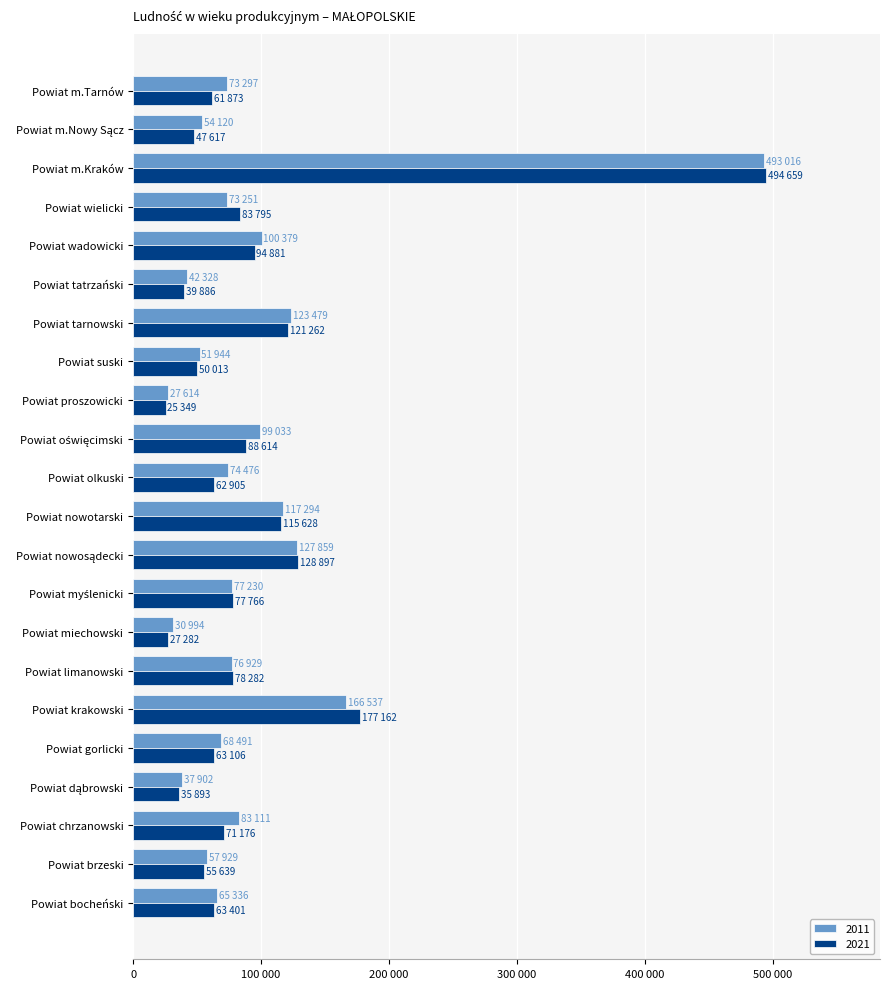

What position from the right is Powiat wadowicki?

5